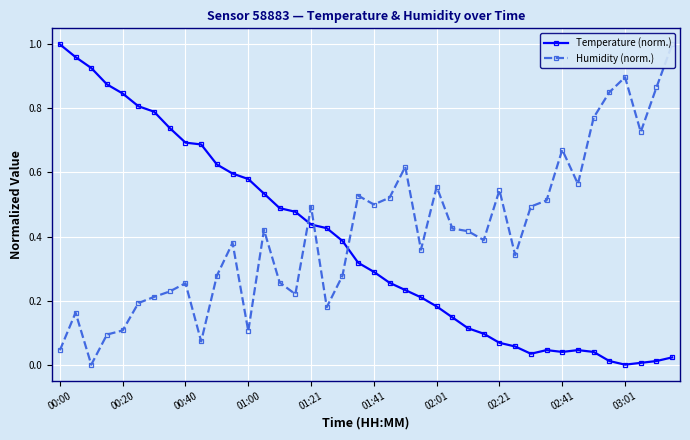

What are all the series names shown in the legend?

Temperature (norm.), Humidity (norm.)